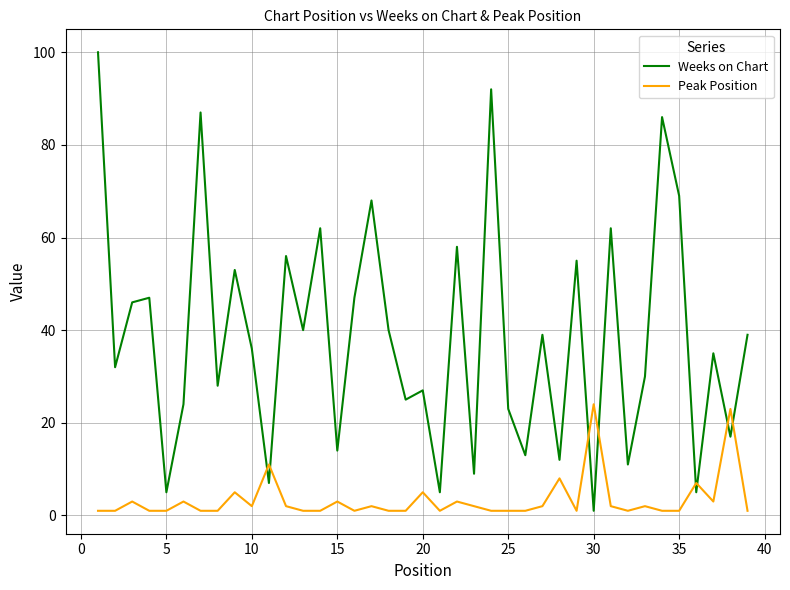

Which series has the widest spread of values?

Weeks on Chart